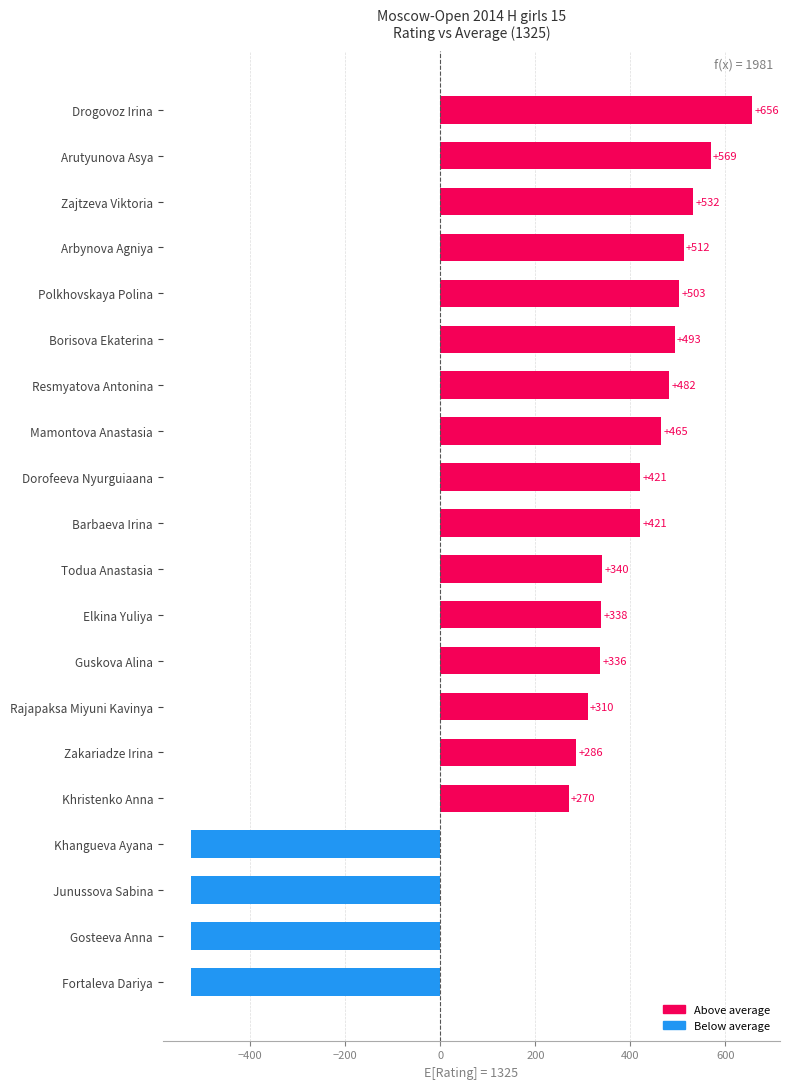

What is the minimum value shown in the chart?

-525